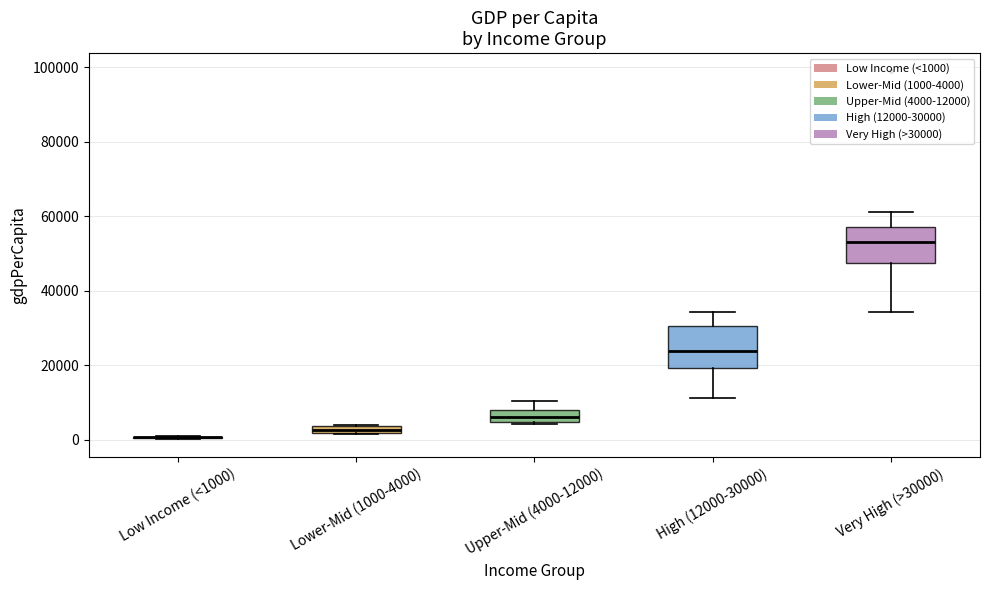

Where does the upper whisker of the box for Very High (>30000) end on the y-axis? The values are not printed on the chart, so give them approximately, as read against the axis.

62000